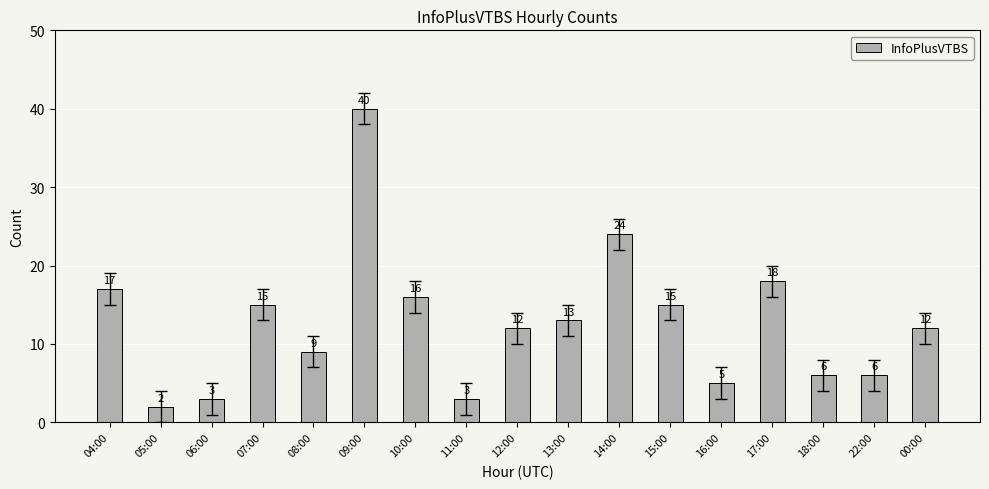

Approximately how many times larger is the value at 09:00 compared to 06:00?

13.3